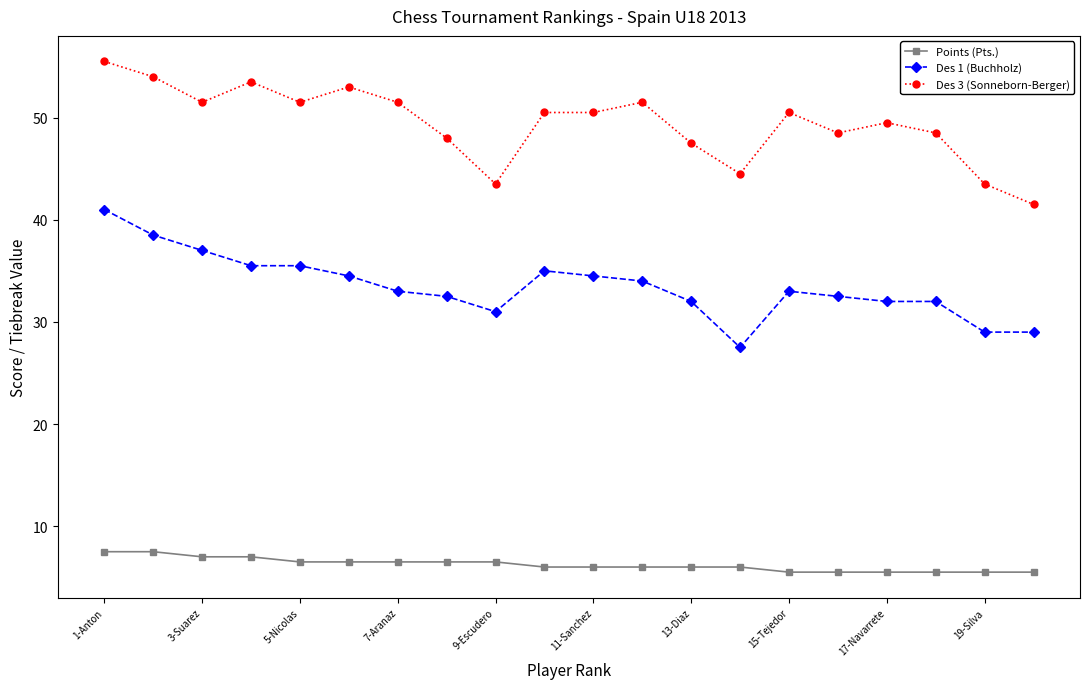

Reading right to left, transcribe all the data shown in this chart.

Points (Pts.): 5.5	5.5	5.5	5.5	5.5	5.5	6.0	6.0	6.0	6.0	6.0	6.5	6.5	6.5	6.5	6.5	7.0	7.0	7.5	7.5
Des 1 (Buchholz): 29.0	29.0	32.0	32.0	32.5	33.0	27.5	32.0	34.0	34.5	35.0	31.0	32.5	33.0	34.5	35.5	35.5	37.0	38.5	41.0
Des 3 (Sonneborn-Berger): 41.5	43.5	48.5	49.5	48.5	50.5	44.5	47.5	51.5	50.5	50.5	43.5	48.0	51.5	53.0	51.5	53.5	51.5	54.0	55.5